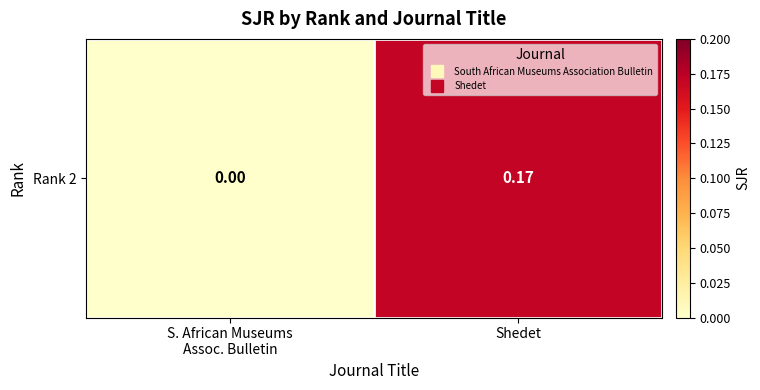

What is the change in value from S. African Museums
Assoc. Bulletin to Shedet?

+0.2